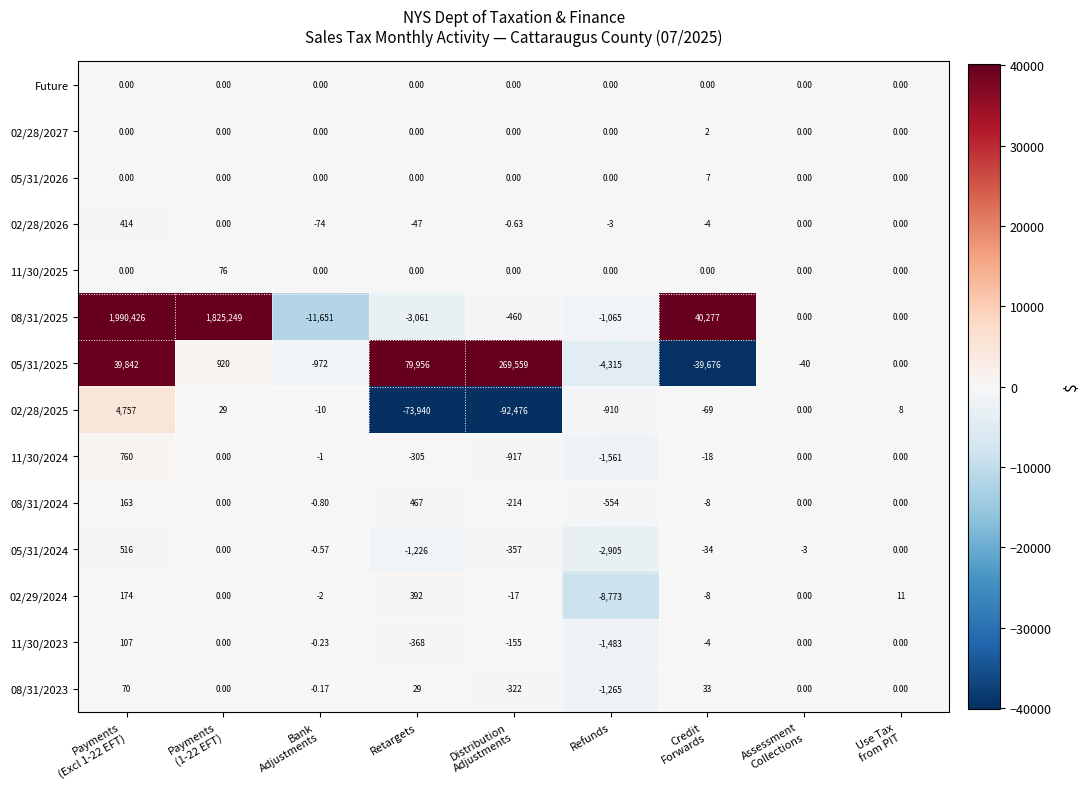

Which category has the lowest value in the 11/30/2024 series?

Refunds